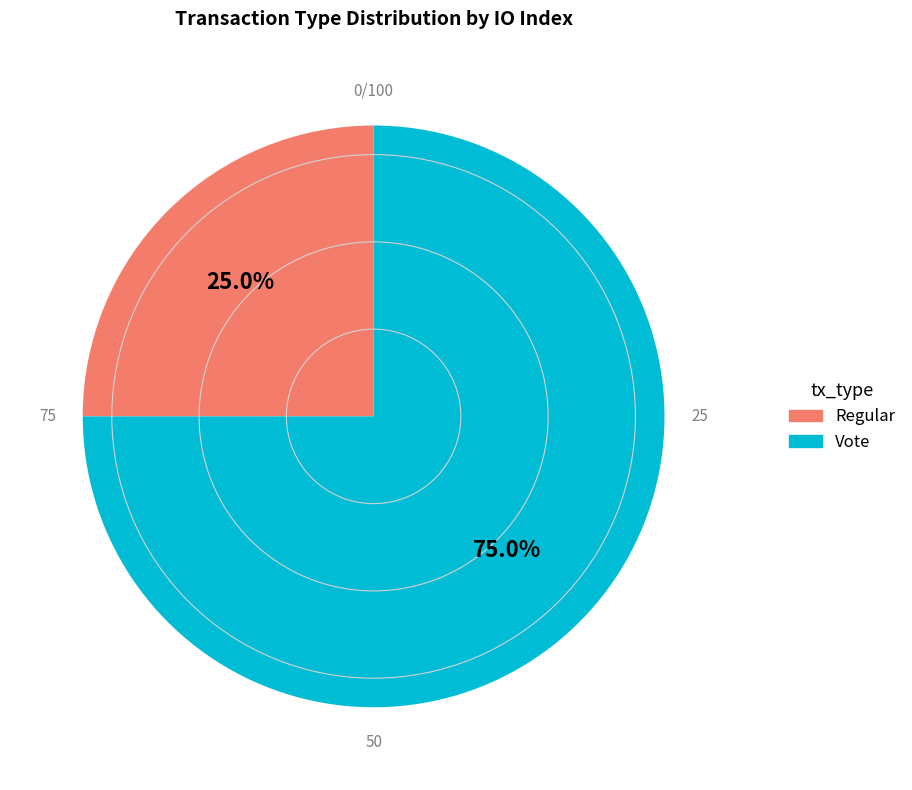

Is it true that Vote is 86% of the pie?

False